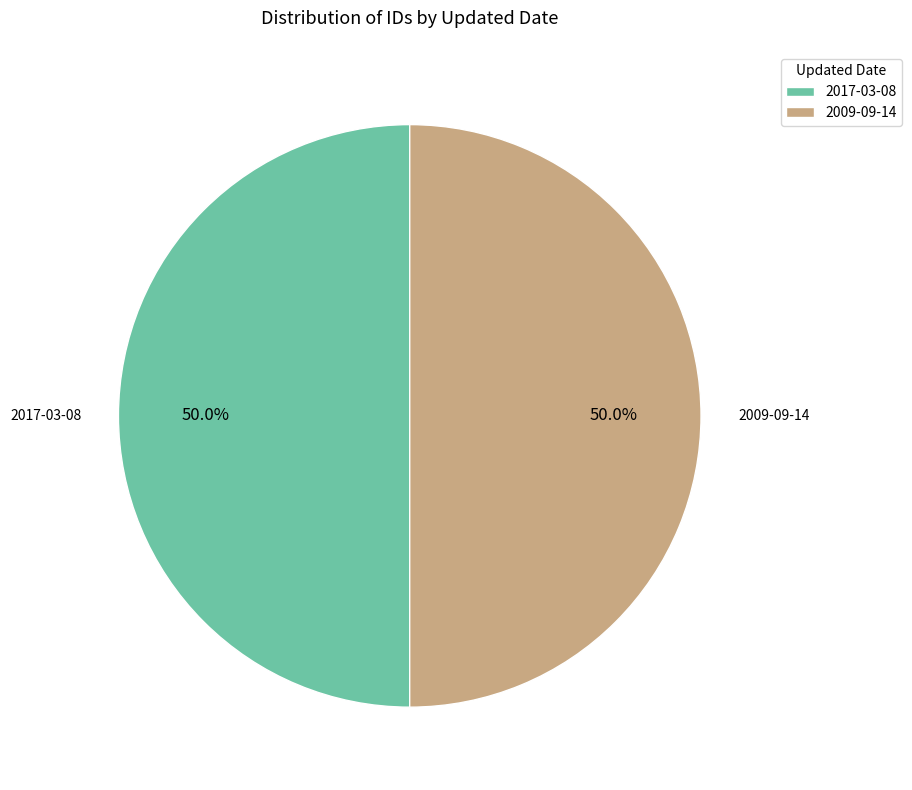

To the nearest percent, what is the combined percentage of 2017-03-08 and 2009-09-14?

100%